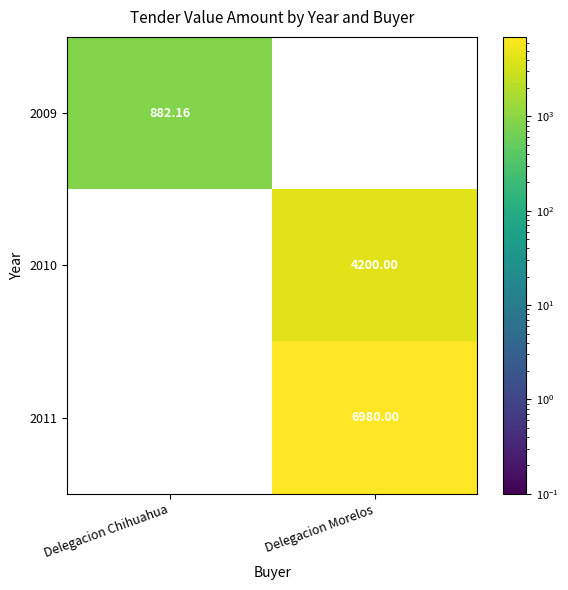

Which series has the largest total across all categories?

2011